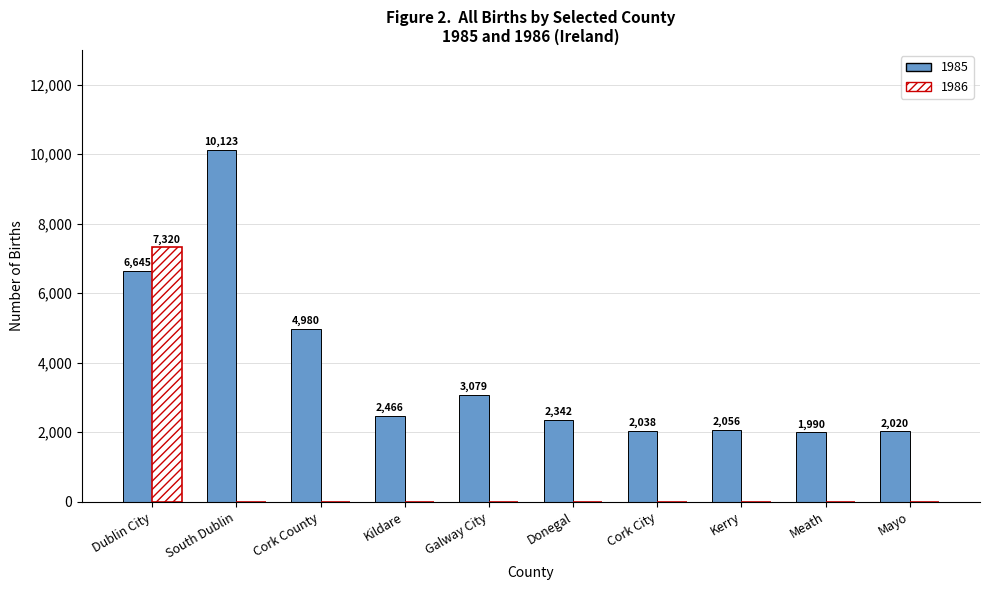

Between Donegal and Cork City, which series saw the biggest shift?

1985